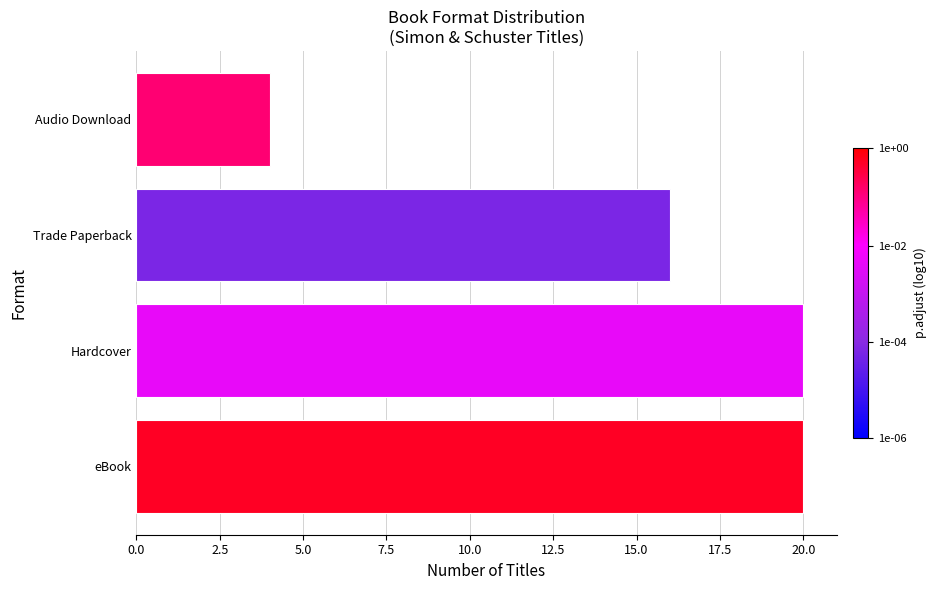

What is the minimum value shown in the chart?

4